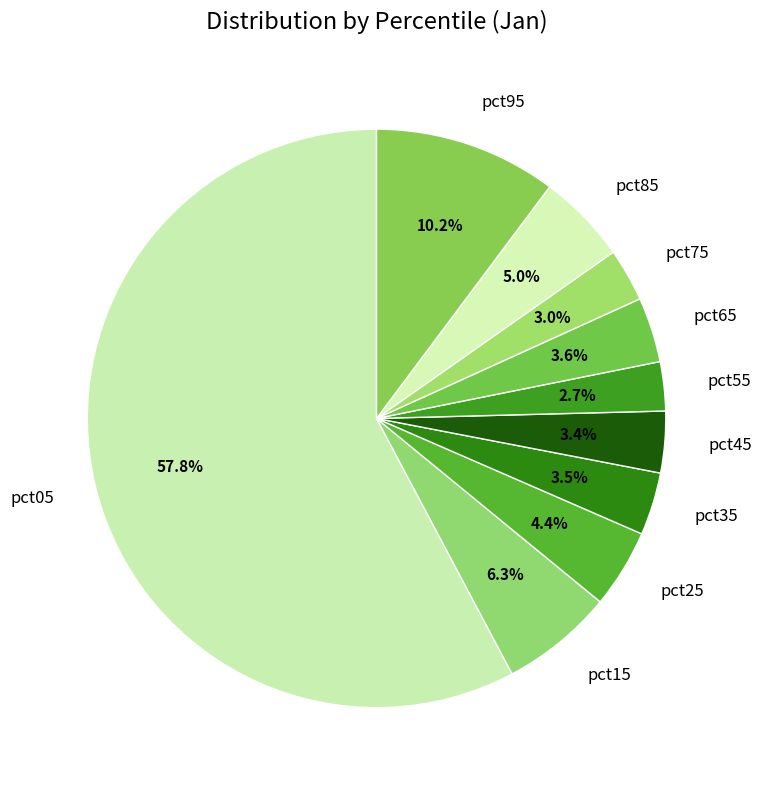

Count the number of slices in the pie.

10